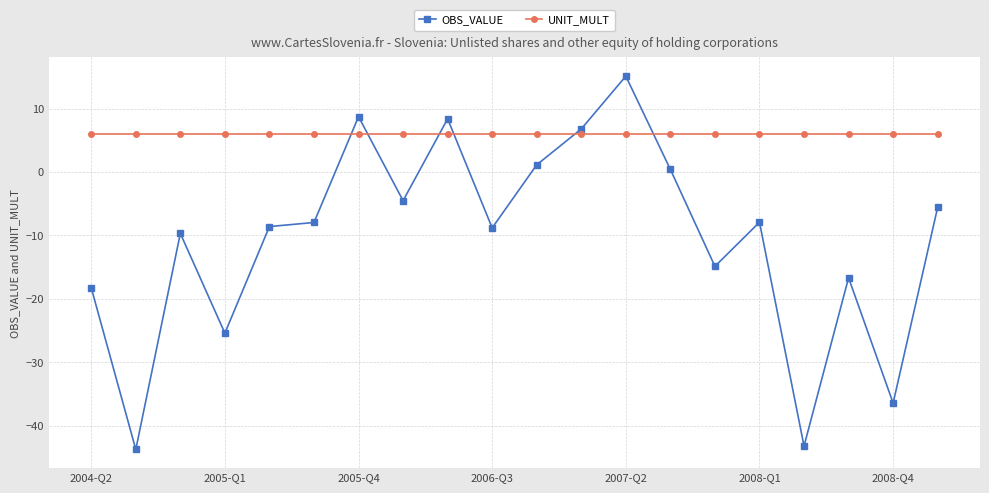

True or false: UNIT_MULT and OBS_VALUE cross at least once.

True